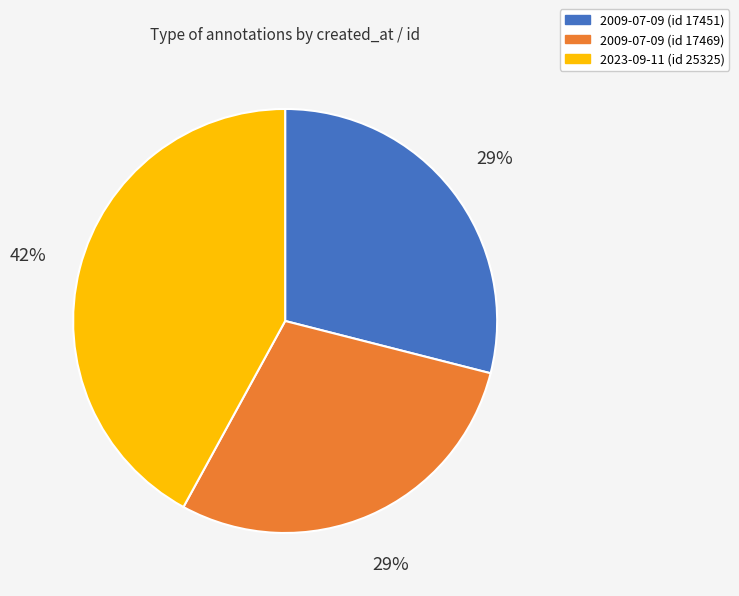

To the nearest percent, what is the difference between the largest and smallest slice percentages?

13%